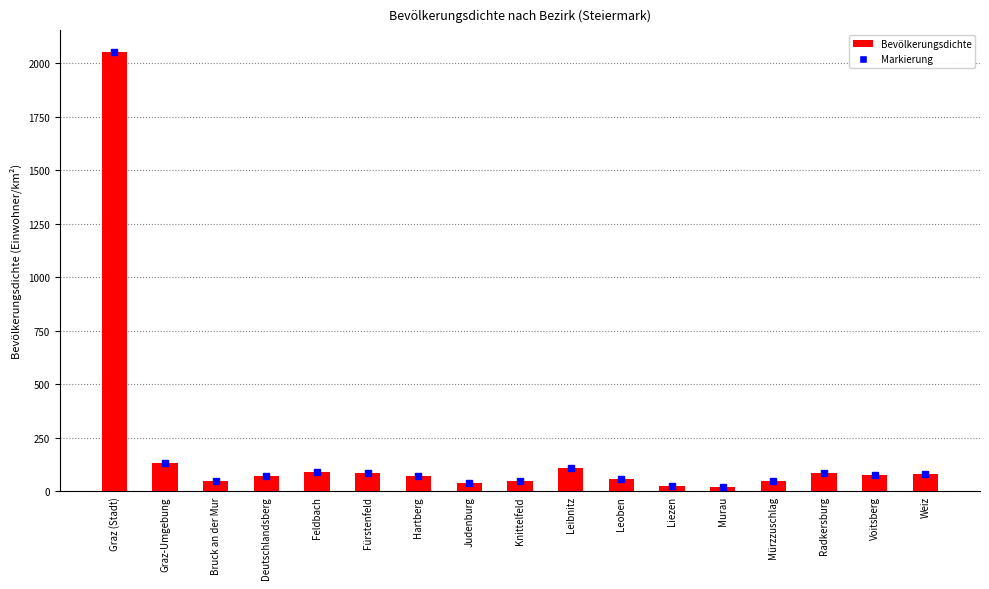

The chart shows a value of 3652.4 at Graz (Stadt). True or false?

False